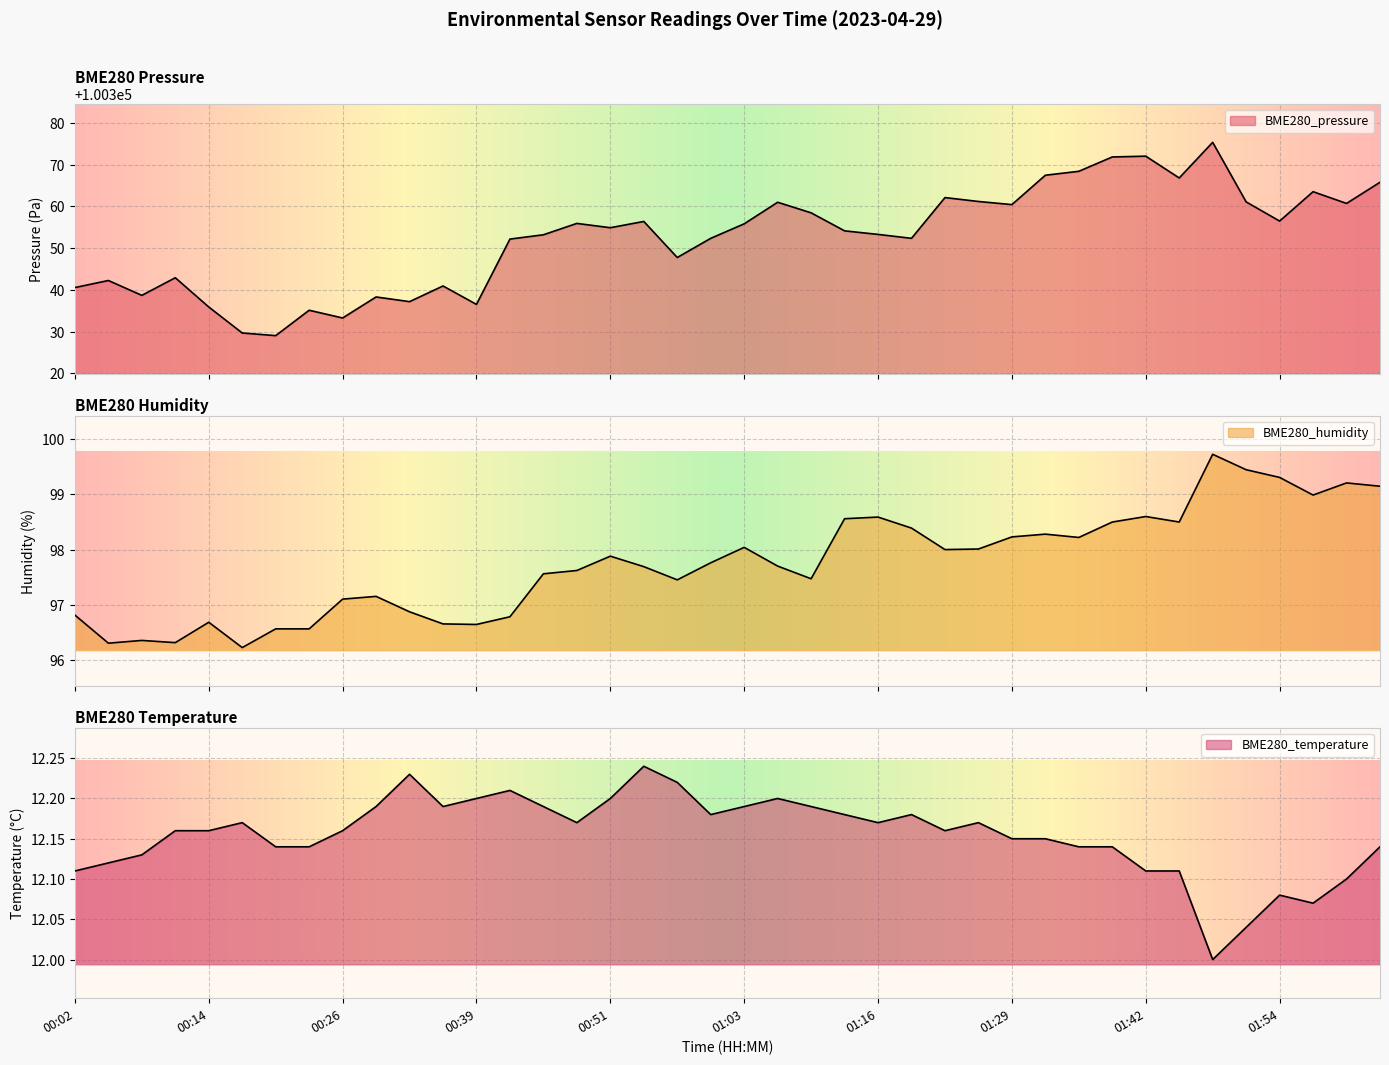

The BME280_temperature series shows 5.1 at 00:36. True or false?

False